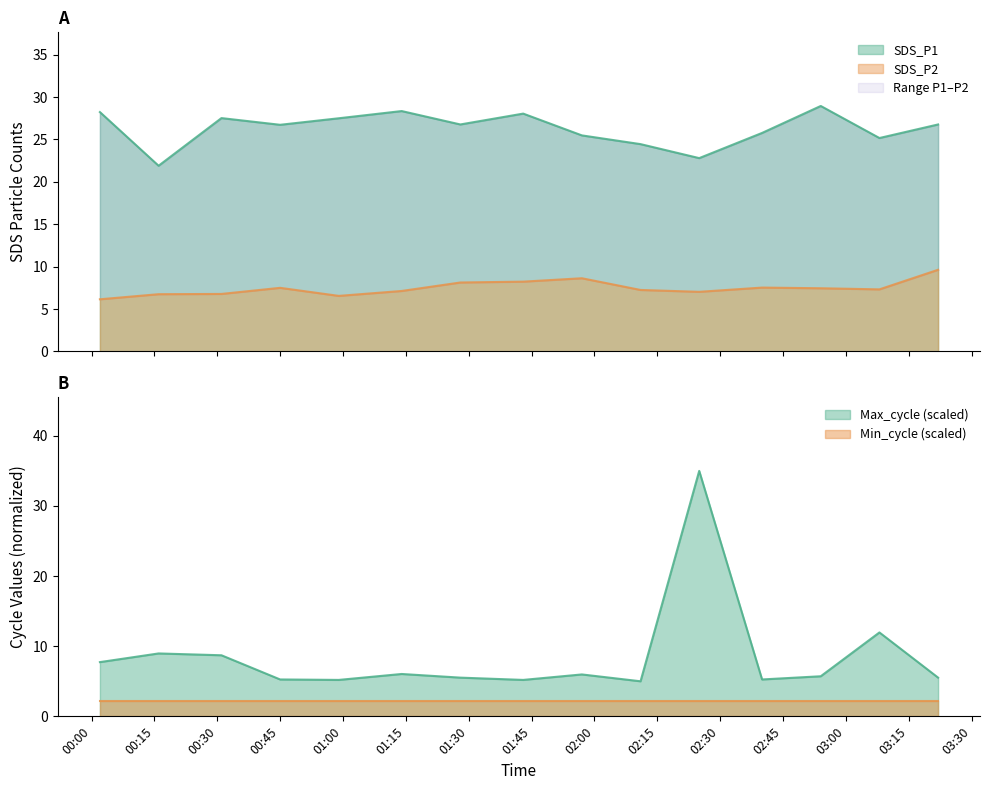

What is the minimum value for SDS_P2?

6.2